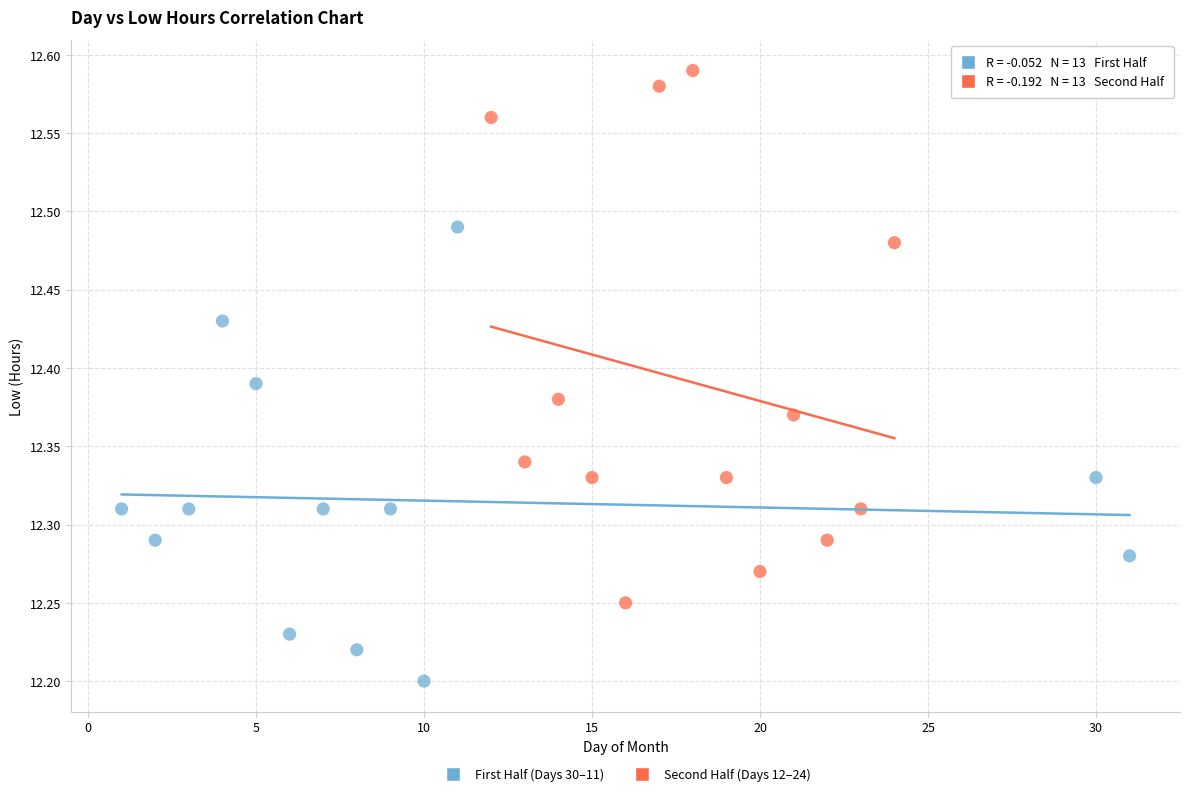

Which series reaches the minimum Y coordinate?

First Half (Days 30–11)